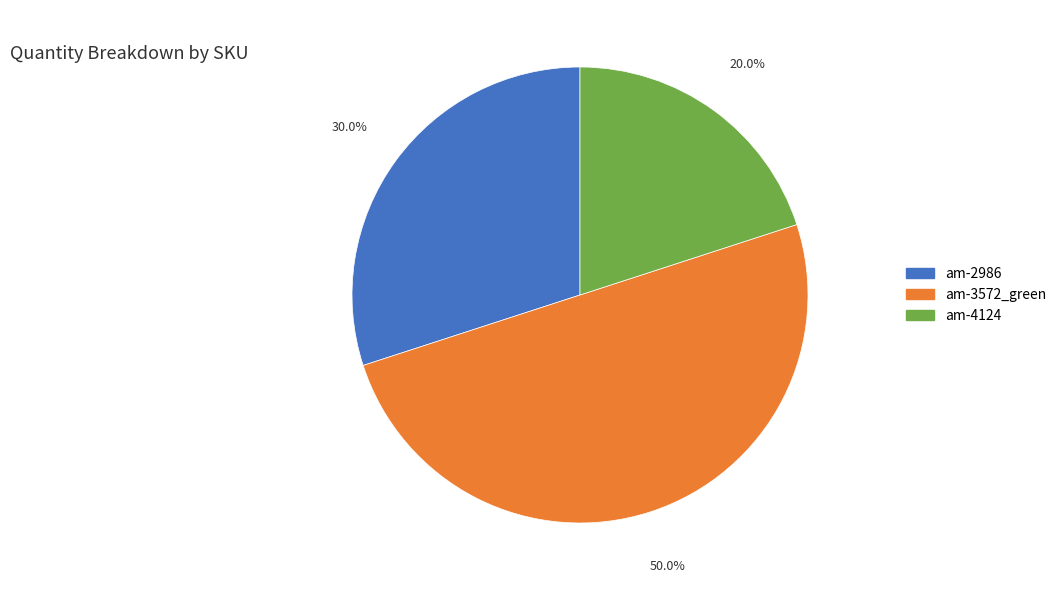

The am-3572_green slice represents 60% of the pie. True or false?

False